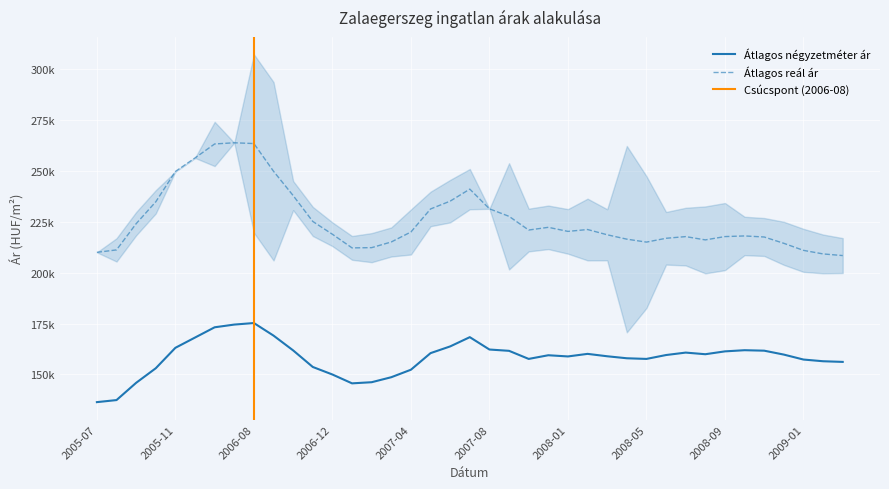

Reading left to right, extract all data points from this chart.

Átlagos négyzetméter ár: 2005-07=136368	2005-08=137380	2005-09=145869	2005-10=153031	2005-11=163084	2006-05=168128	2006-06=173171	2006-07=174506	2006-08=175263	2006-09=169081	2006-10=161800	2006-11=153660	2006-12=149952	2007-01=145601	2007-02=146163	2007-03=148621	2007-04=152309	2007-05=160462	2007-06=163769	2007-07=168315	2007-08=162239	2007-10=161595	2007-11=157621	2007-12=159423	2008-01=158836	2008-02=160100	2008-03=158923	2008-04=157939	2008-05=157617	2008-06=159529	2008-07=160728	2008-08=159926	2008-09=161328	2008-10=161903	2008-11=161669	2008-12=159747	2009-01=157311	2009-02=156475	2009-03=156154
Átlagos reál ár: 2005-07=210034	2005-08=211225	2005-09=224122	2005-10=234881	2005-11=249791	2006-05=256452	2006-06=263327	2006-07=263906	2006-08=263520	2006-09=249894	2006-10=237941	2006-11=225222	2006-12=218917	2007-01=212215	2007-02=212335	2007-03=215129	2007-04=220035	2007-05=231360	2007-06=235209	2007-07=241112	2007-08=231434	2007-10=227725	2007-11=220999	2007-12=222328	2008-01=220329	2008-02=221250	2008-03=218667	2008-04=216506	2008-05=215065	2008-06=216938	2008-07=217765	2008-08=216149	2008-09=217778	2008-10=218089	2008-11=217575	2008-12=214466	2009-01=211004	2009-02=209248	2009-03=208441